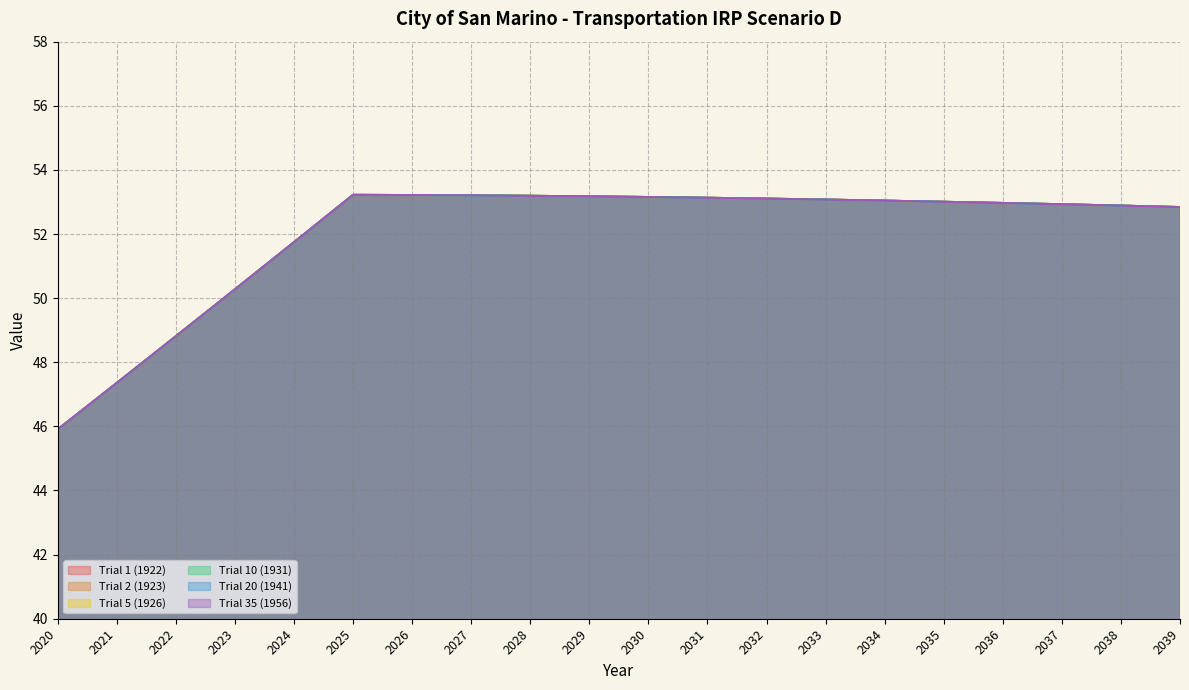

Rank the series at 2036 from highest to lowest value.

Trial 1 (1922), Trial 2 (1923), Trial 5 (1926), Trial 10 (1931), Trial 20 (1941), Trial 35 (1956)